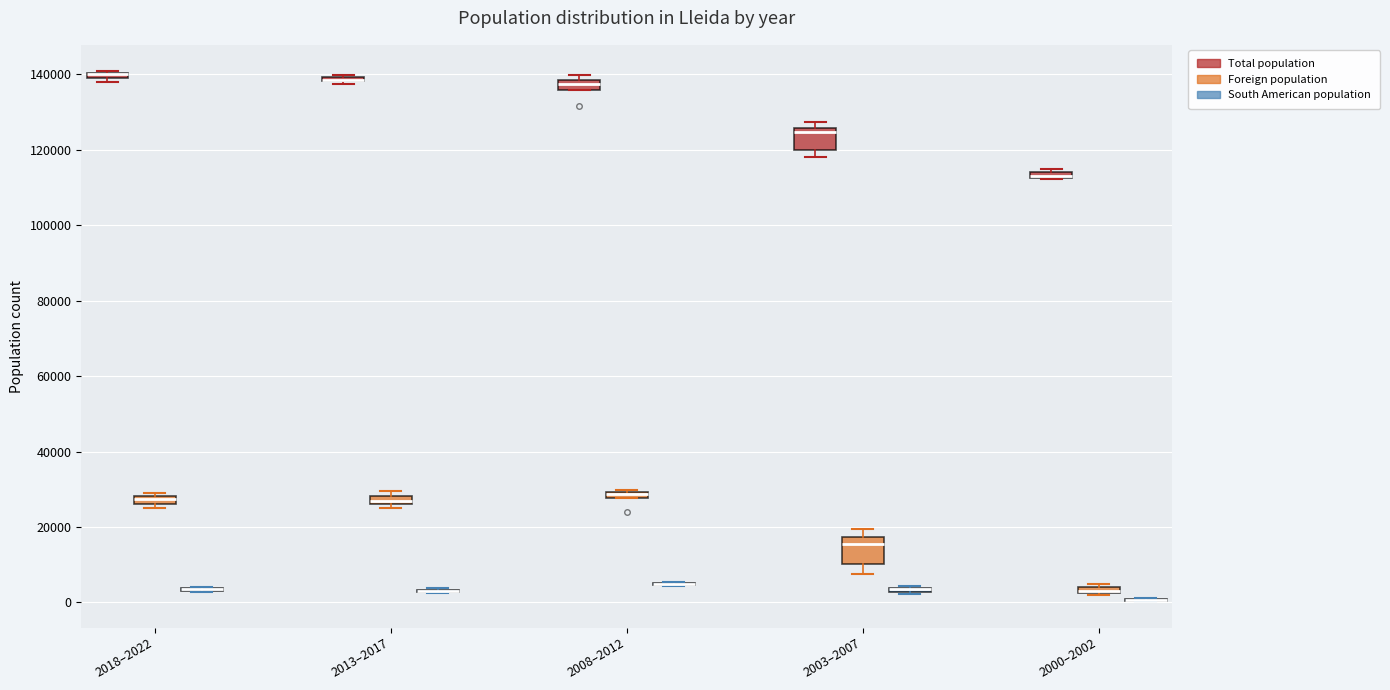

Where is the lower edge of the box for 2000–2002 (Foreign population) on the y-axis? The values are not printed on the chart, so give them approximately, as read against the axis.

2000